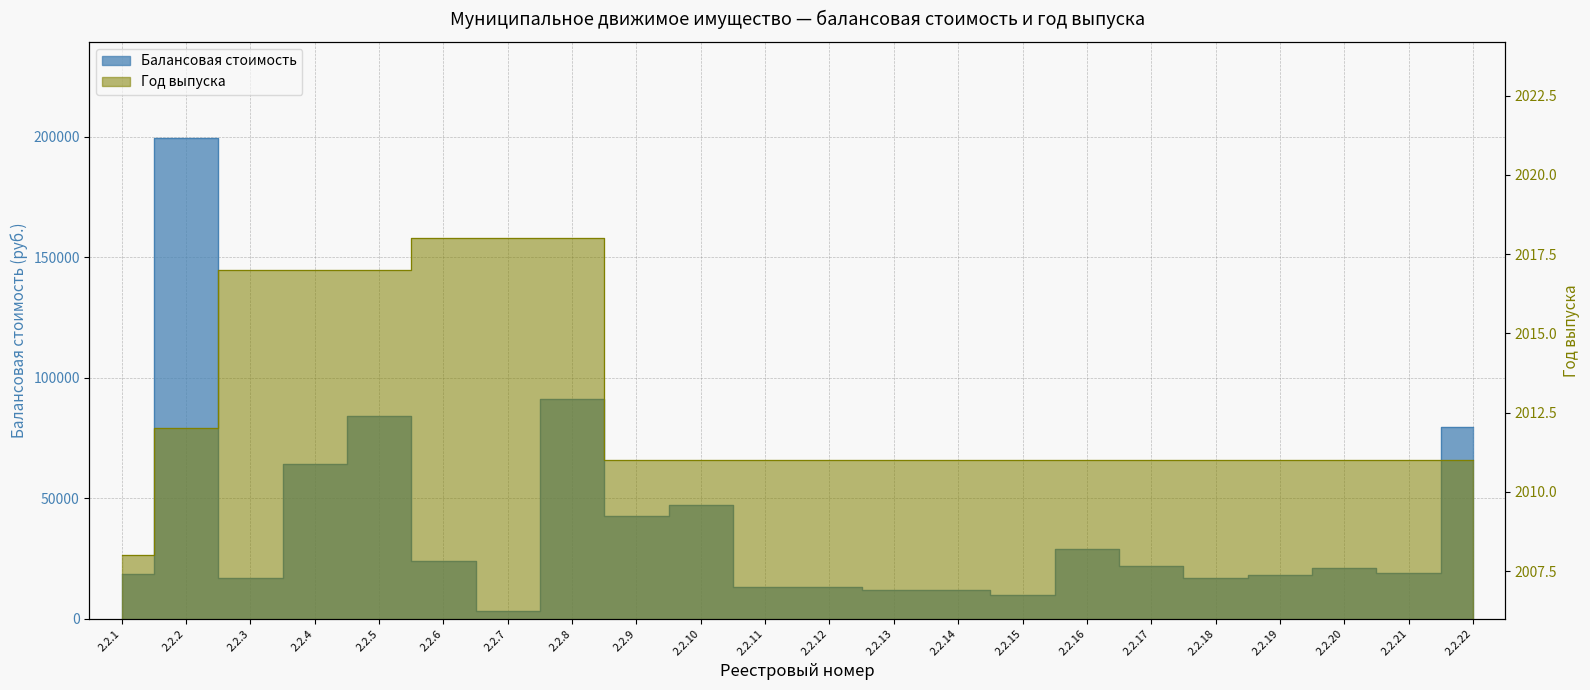

Reading left to right, list all the values displayed in this chart.

Балансовая стоимость: 18500.0	199545.7	17000.0	64000.0	84000.0	24000.0	3150.0	91200.0	42650.0	47160.0	13000.0	13000.0	12000.0	12000.0	9600.0	28717.0	22000.0	17000.0	18000.0	21000.0	19000.0	79500.0
Год выпуска: 2008.0	2012.0	2017.0	2017.0	2017.0	2018.0	2018.0	2018.0	2011.0	2011.0	2011.0	2011.0	2011.0	2011.0	2011.0	2011.0	2011.0	2011.0	2011.0	2011.0	2011.0	2011.0